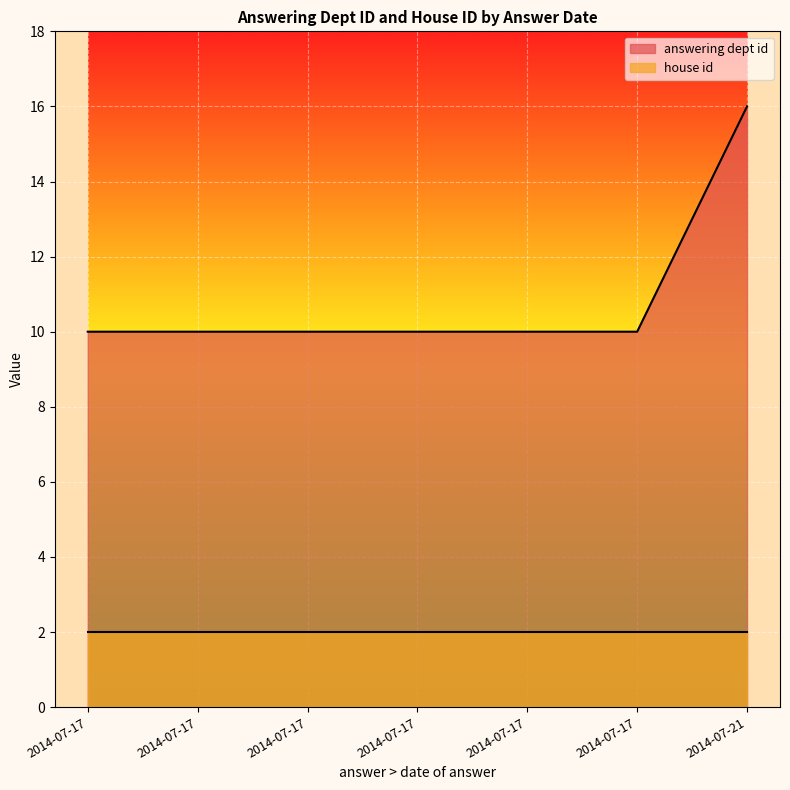

The chart shows a value of 4 at 2014-07-17. True or false?

False